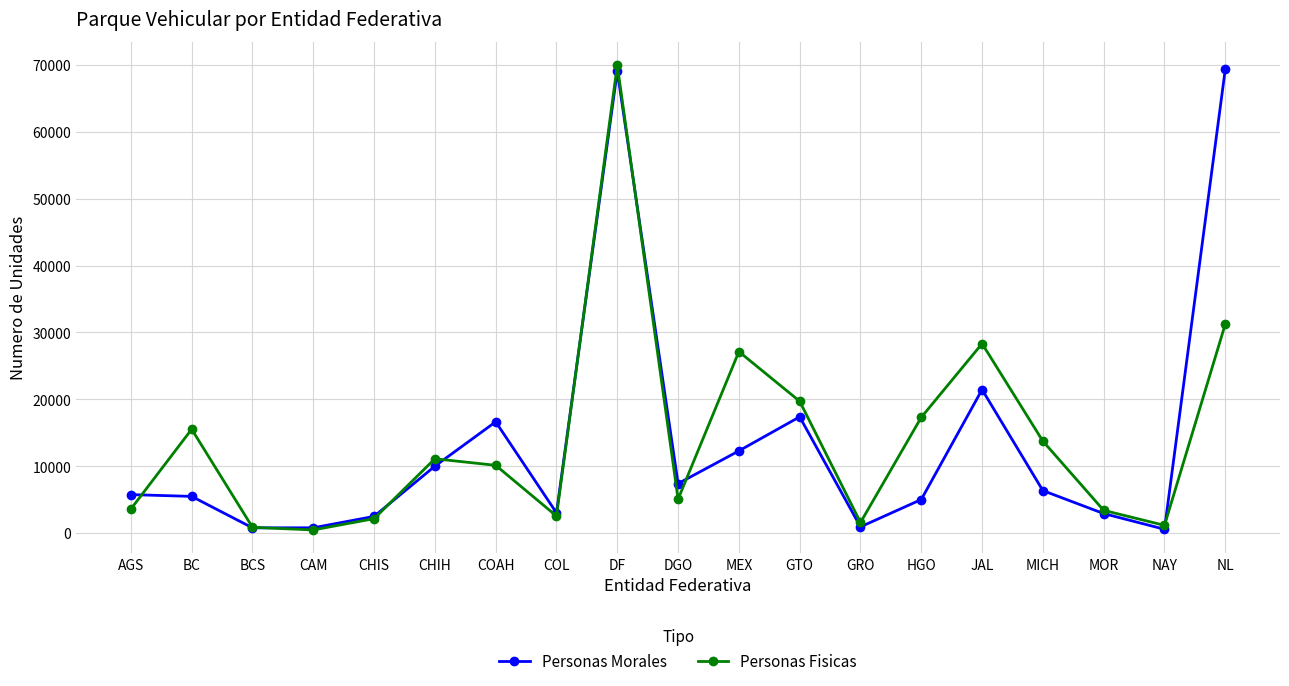

What is the maximum value for Personas Fisicas?

69921